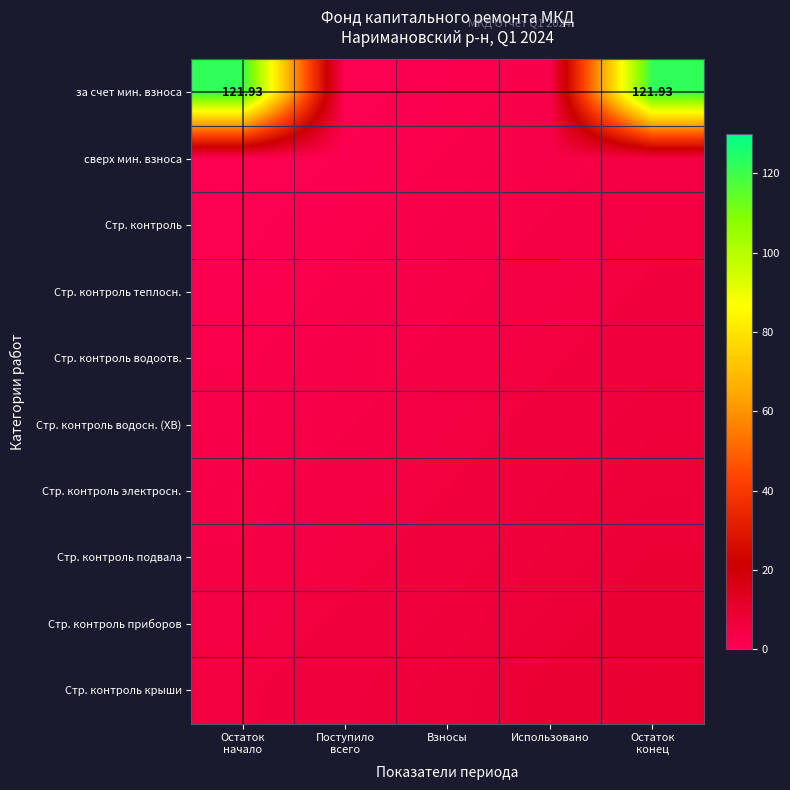

Is it true that сверх мин. взноса equals 0.6 at Остаток начало?

True